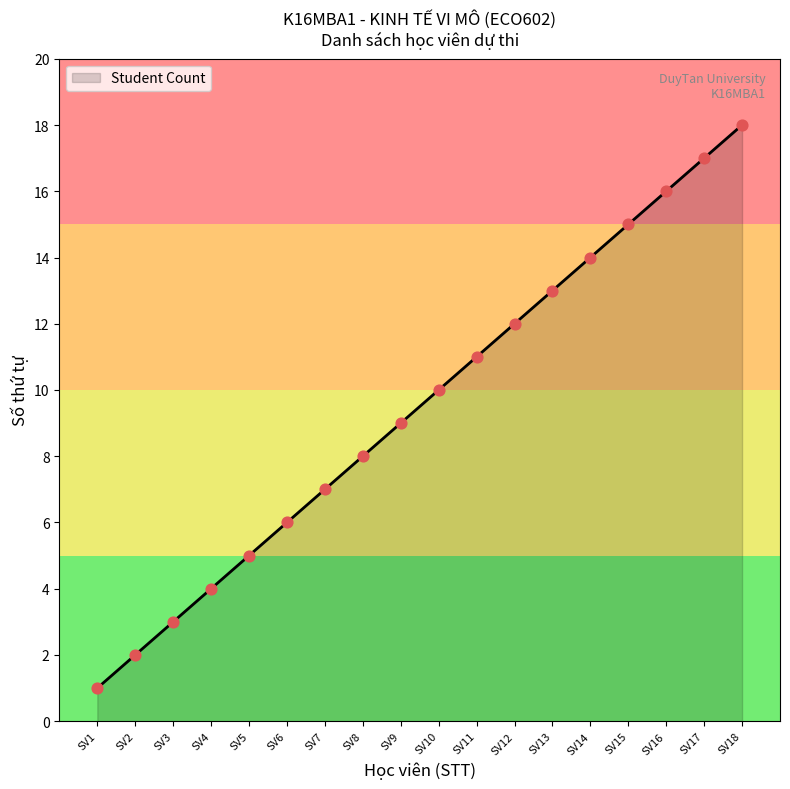

Approximately how many times larger is the value at SV12 compared to SV15?

0.8